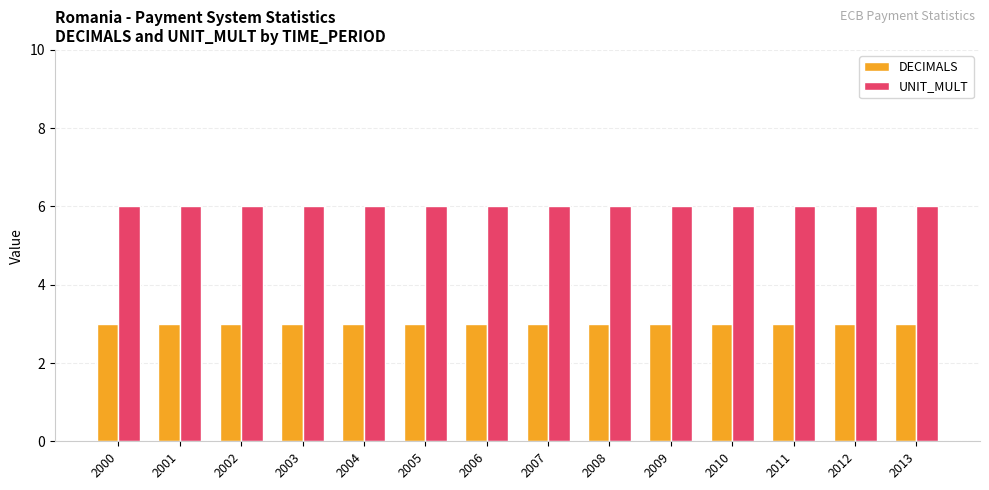

Rank the series at 2006 from lowest to highest value.

DECIMALS, UNIT_MULT